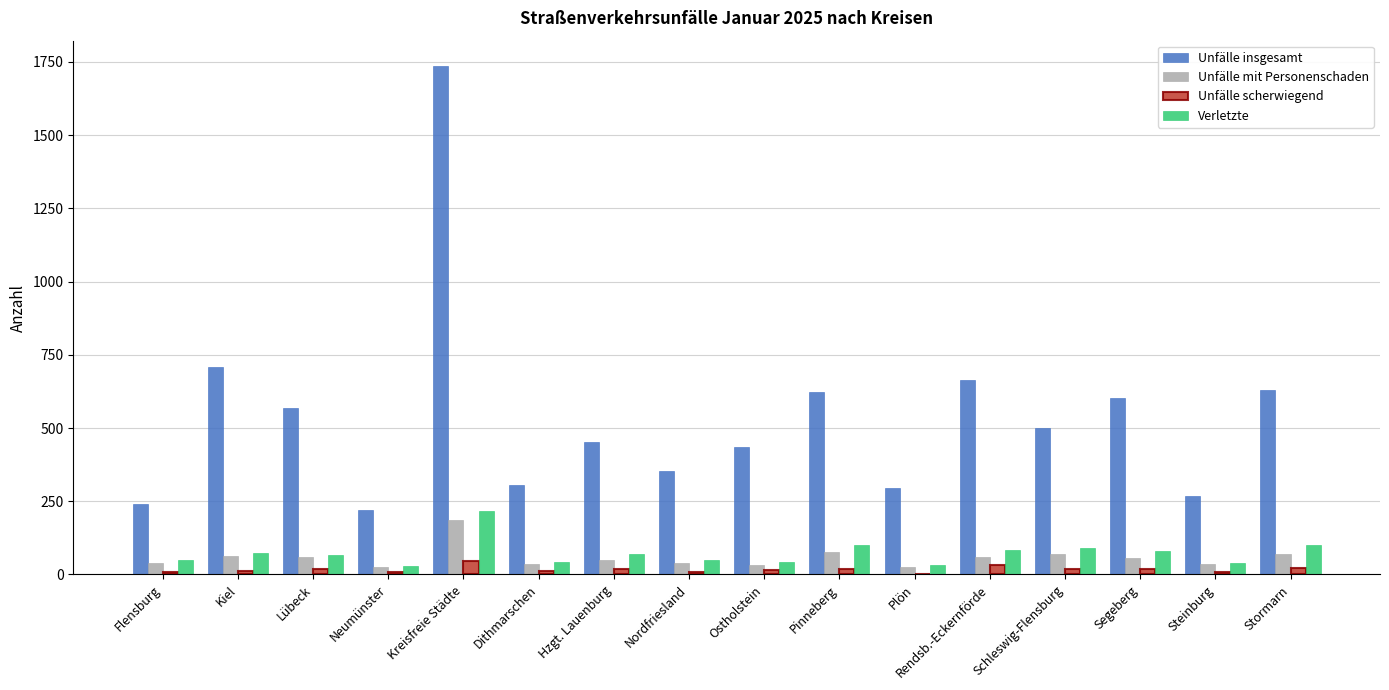

Is the value of Unfälle insgesamt at Nordfriesland greater than the value of Unfälle mit Personenschaden at Rendsb.-Eckernförde?

Yes